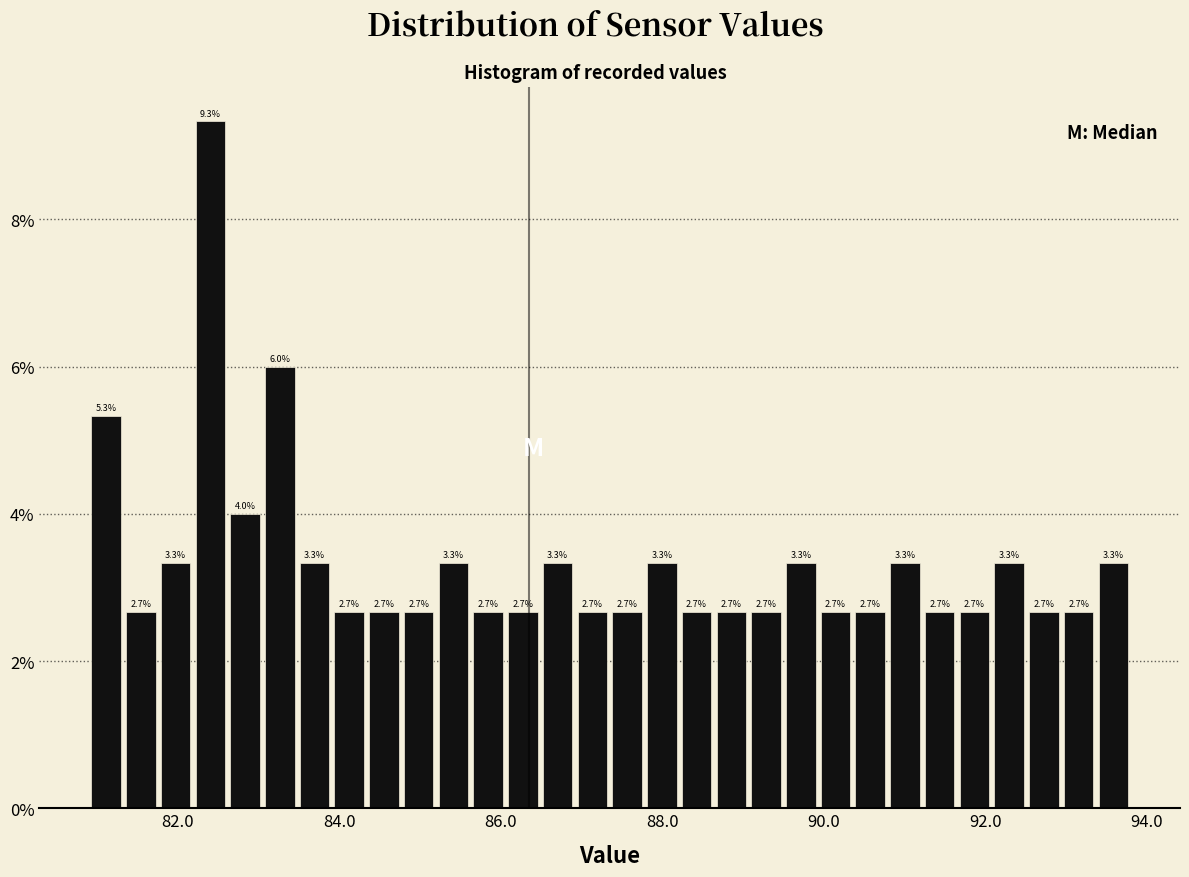

Read against the x-axis, roughly where is the centre of the tallest bar?

82.4